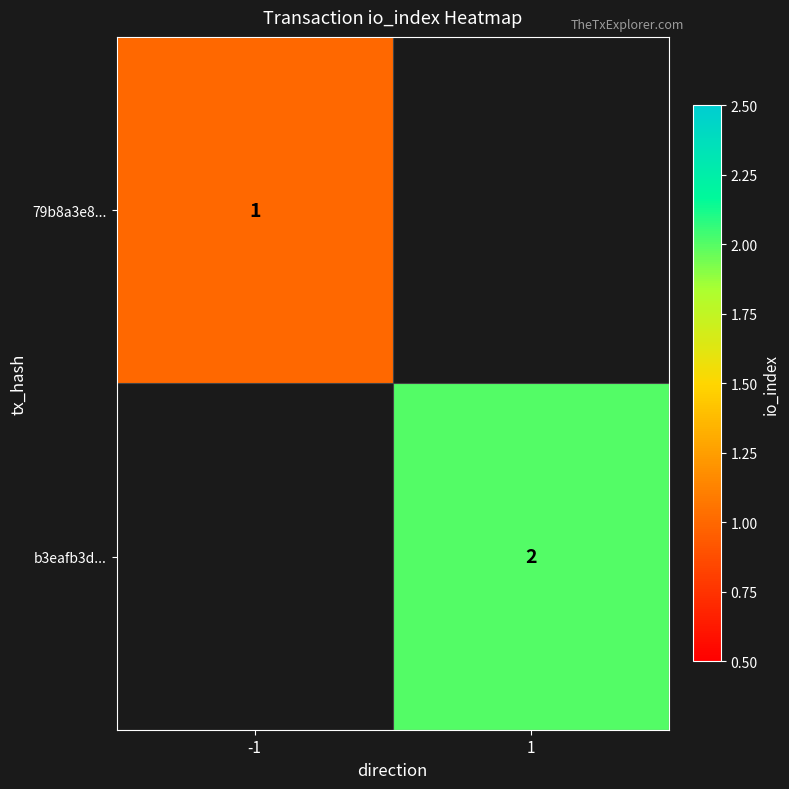

Is it true that 79b8a3e8... equals 0.2 at -1?

False